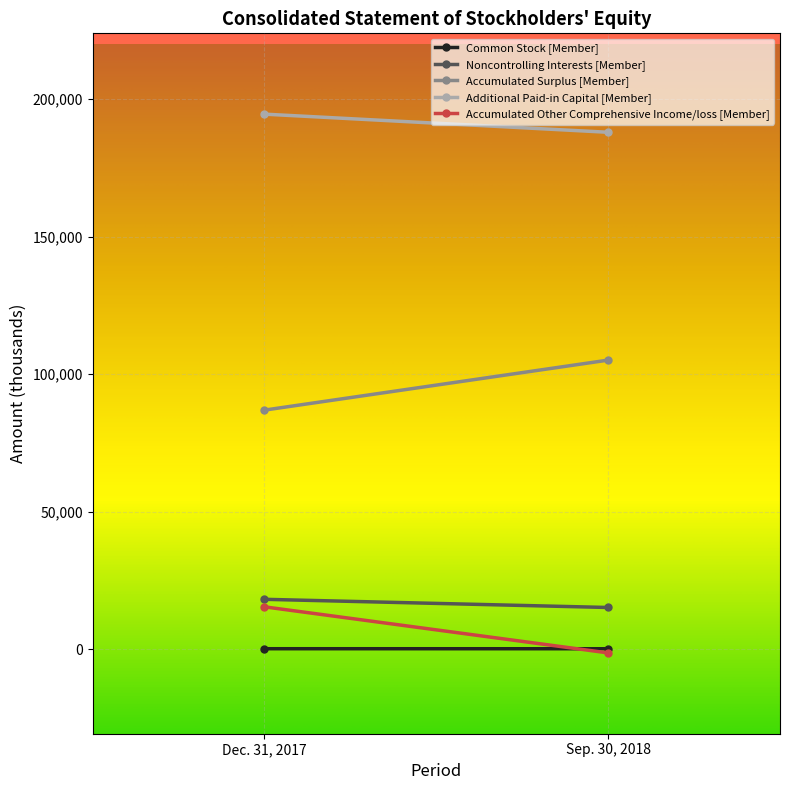

Reading left to right, what are all the values shown in this chart?

Common Stock [Member]: Dec. 31, 2017=248	Sep. 30, 2018=240
Noncontrolling Interests [Member]: Dec. 31, 2017=18202	Sep. 30, 2018=15229
Accumulated Surplus [Member]: Dec. 31, 2017=86956	Sep. 30, 2018=105122
Additional Paid-in Capital [Member]: Dec. 31, 2017=194497	Sep. 30, 2018=187908
Accumulated Other Comprehensive Income/loss [Member]: Dec. 31, 2017=15467	Sep. 30, 2018=-1273